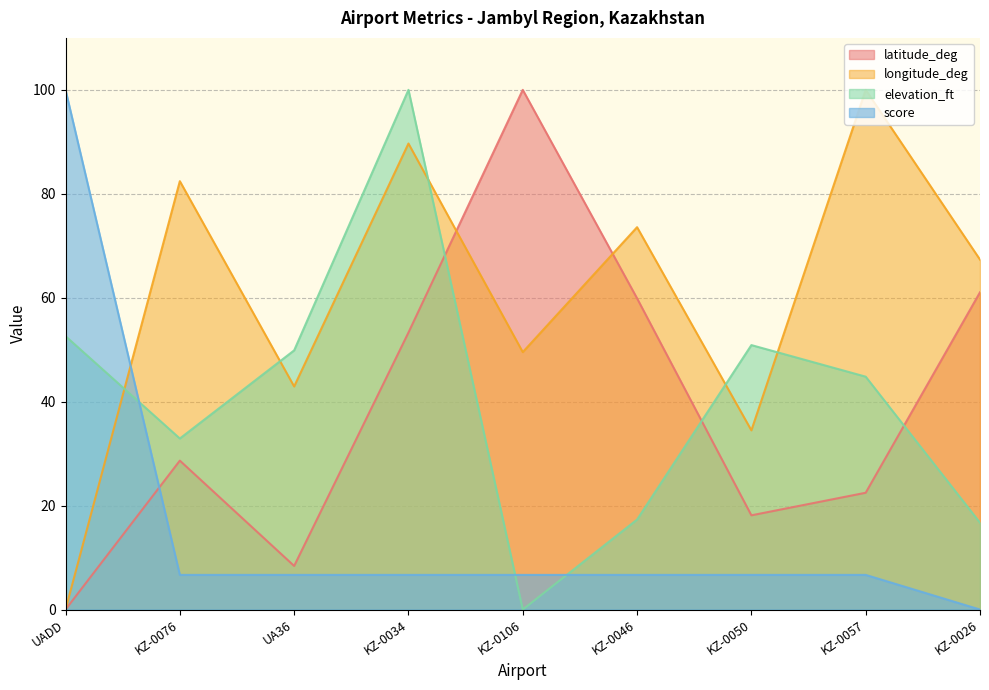

What is the spread (max minus min) of values at KZ-0050?

44.2